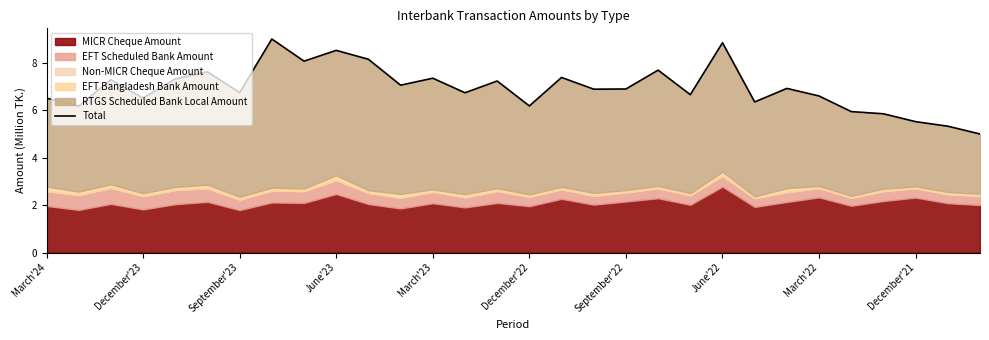

Reading right to left, extract all data points from this chart.

5.0	5.3	5.5	5.9	5.9	6.6	6.9	6.3	8.8	6.7	7.7	6.9	6.9	7.4	6.2	7.2	6.7	7.4	7.1	8.2	8.5	8.1	9.0	6.7	7.6	7.3	6.5	7.3	6.2	6.5